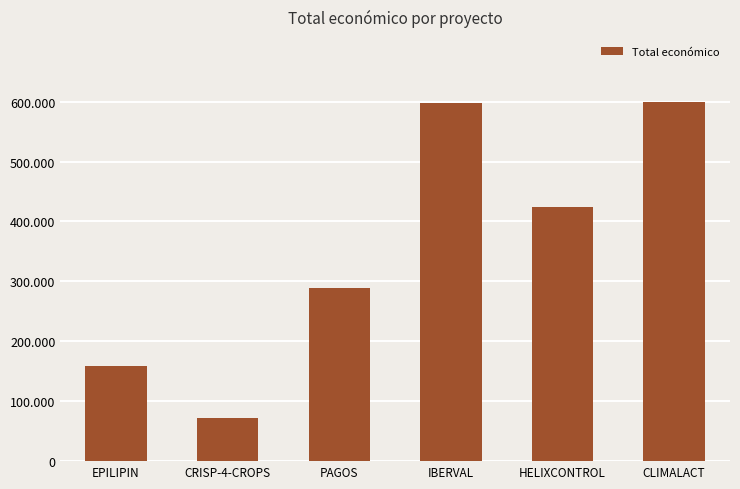

Reading right to left, extract all data points from this chart.

CLIMALACT=600000	HELIXCONTROL=424720	IBERVAL=598303	PAGOS=288409	CRISP-4-CROPS=72500	EPILIPIN=158121